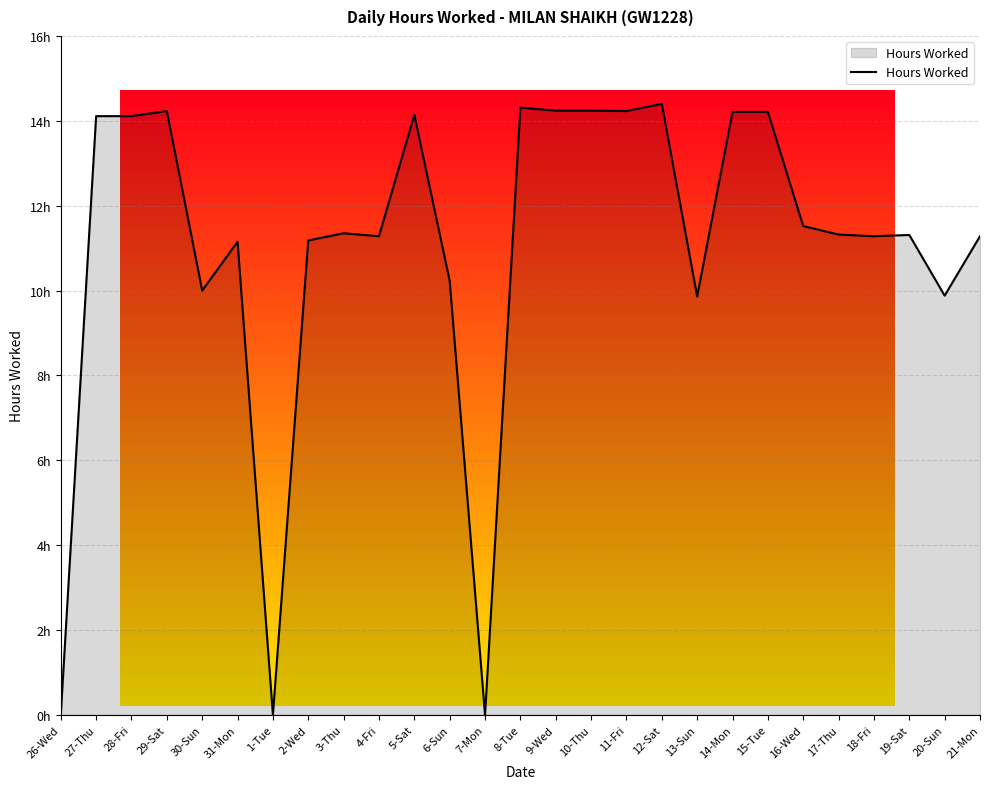

The value at 2-Wed is 7.5. True or false?

False